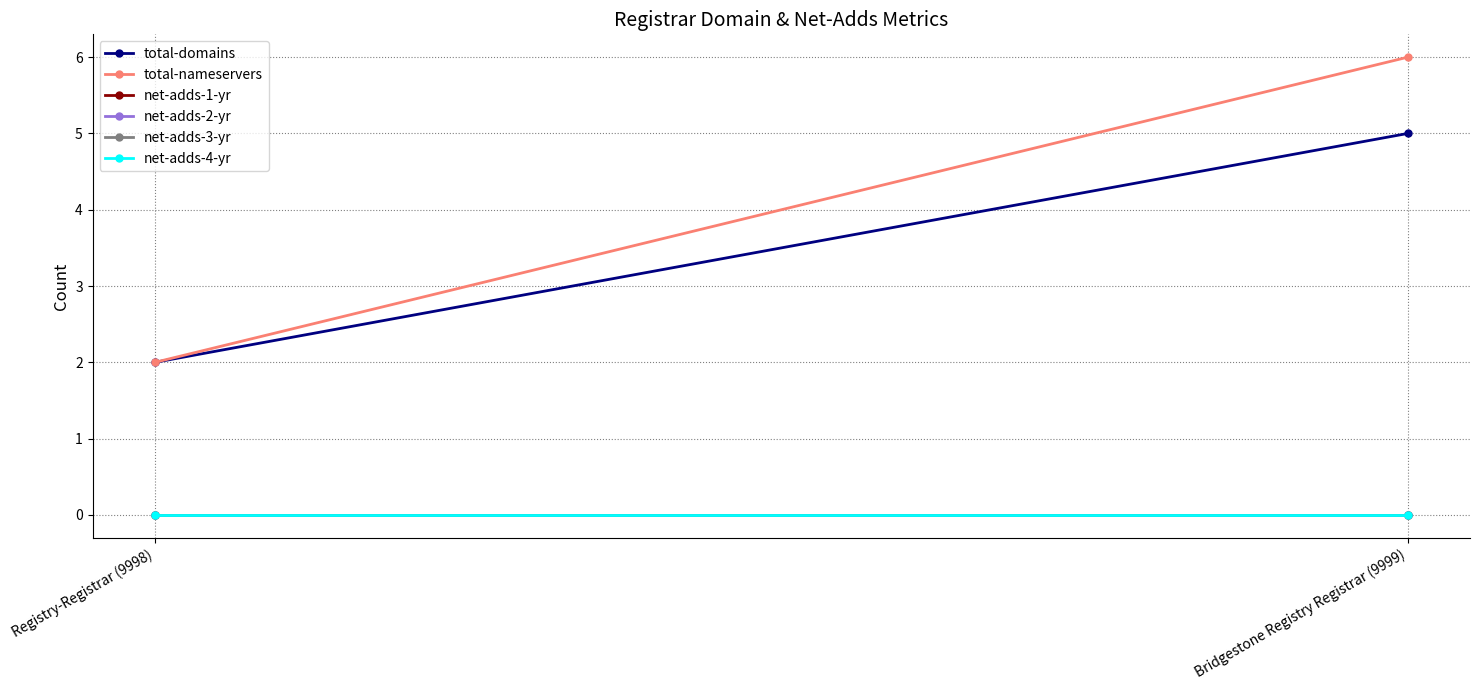

The value of total-nameservers at Bridgestone Registry Registrar (9999) is 4. True or false?

False